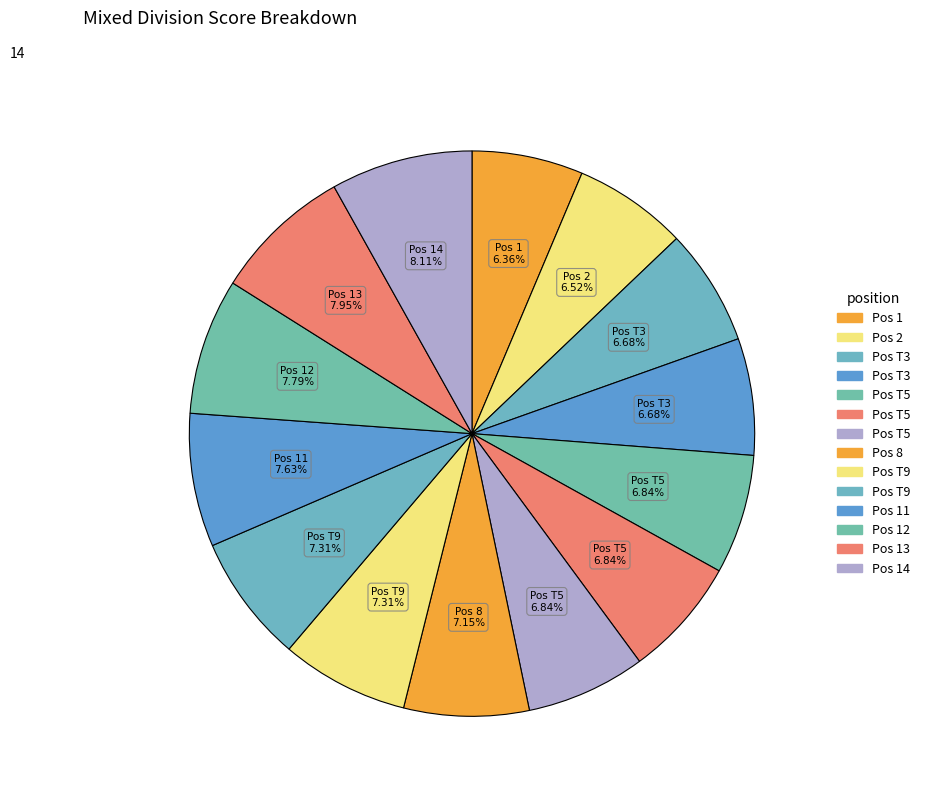

How many segments does this pie chart have?

14